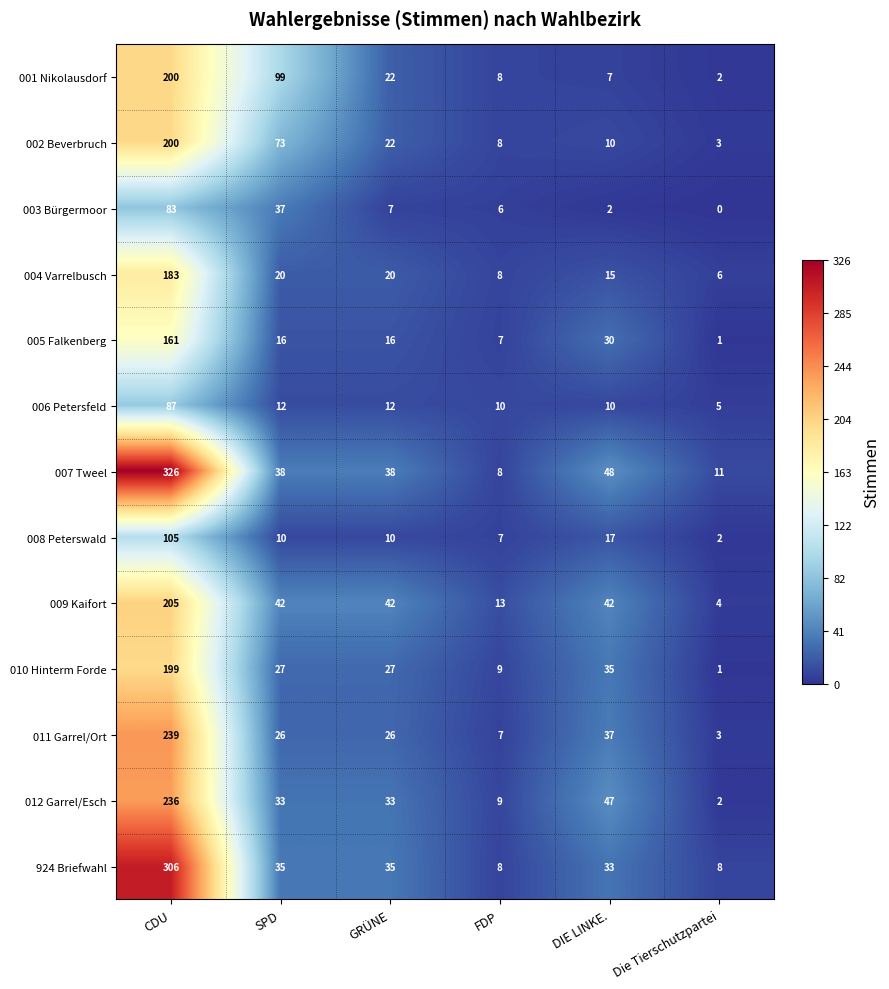

What is the highest value of the 007 Tweel series?

326